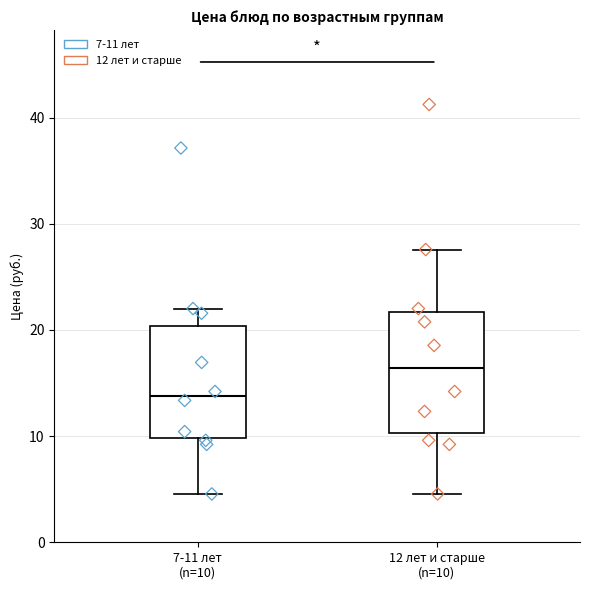

Reading left to right, read every box against the y-axis: the position of its median line, the range the box covers, and the ends of its whiskers. The values are not printed on the chart, so give them approximately, as read against the axis.

7-11 лет (n=10): median 14, box 10 to 20, whiskers 5 to 22
12 лет и старше (n=10): median 16, box 10 to 22, whiskers 5 to 28